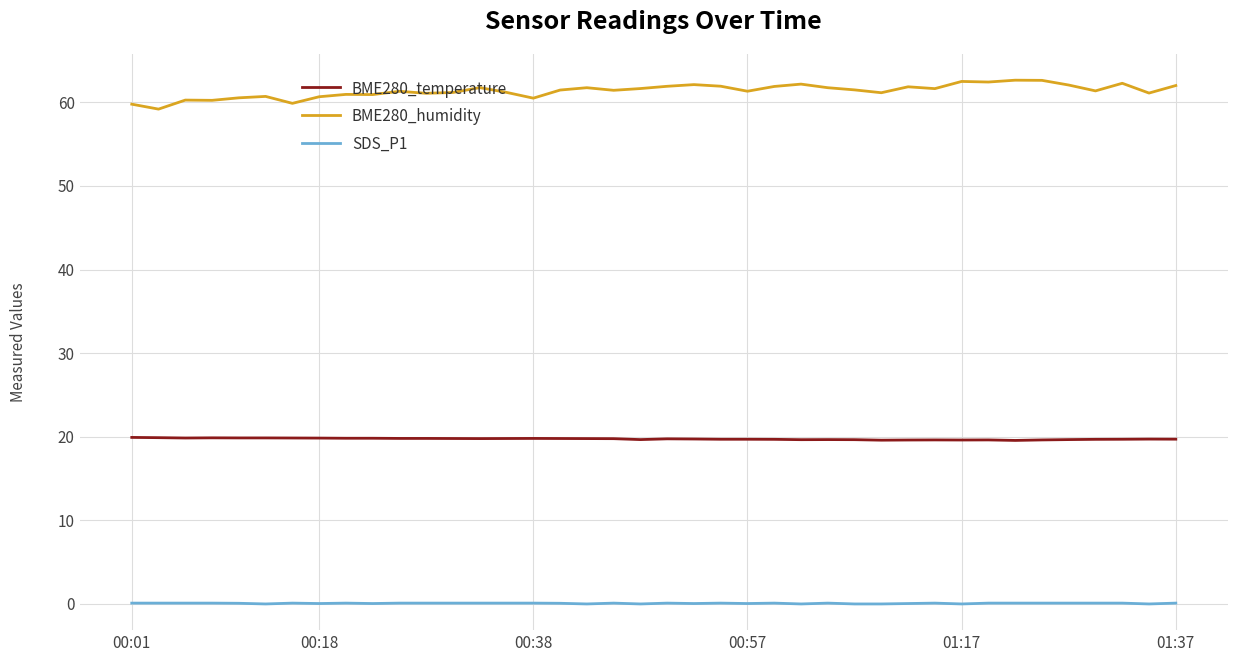

Rank the series by their maximum value, from lowest to highest.

SDS_P1, BME280_temperature, BME280_humidity